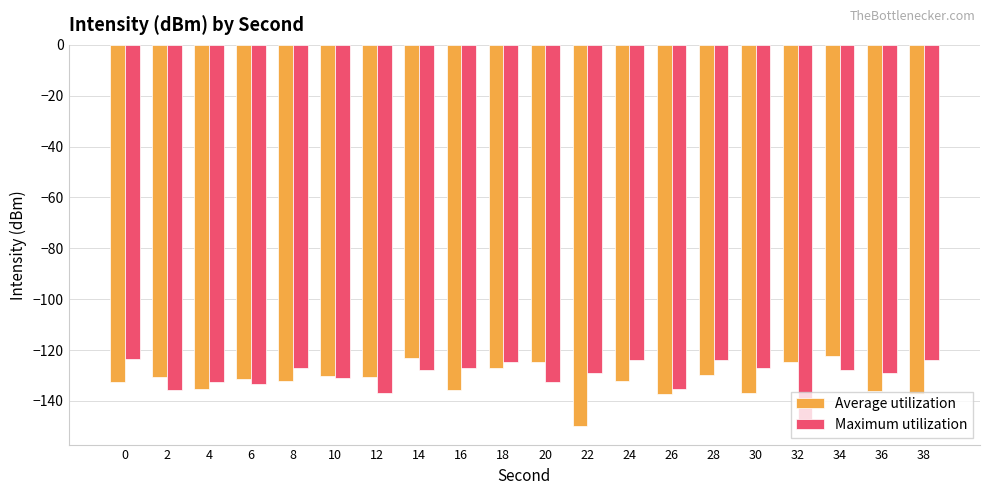

What is the value of the Maximum utilization bar at the 20th from the left?

-123.8